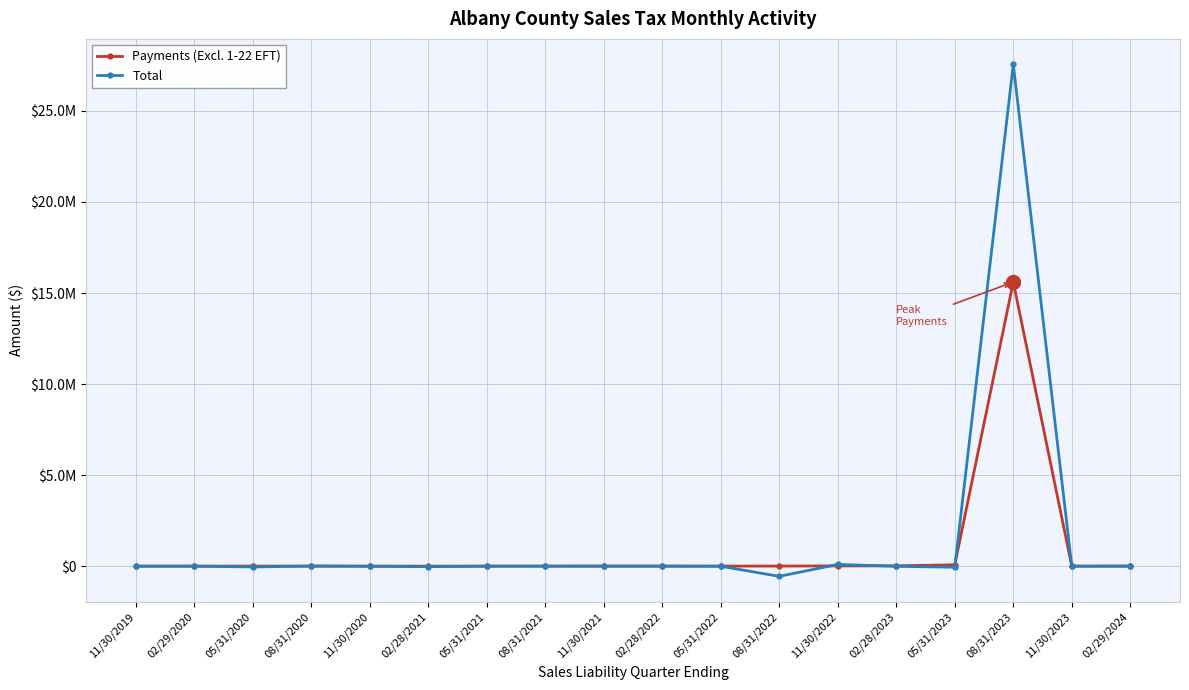

Between 05/31/2020 and 11/30/2021, which is larger?

11/30/2021